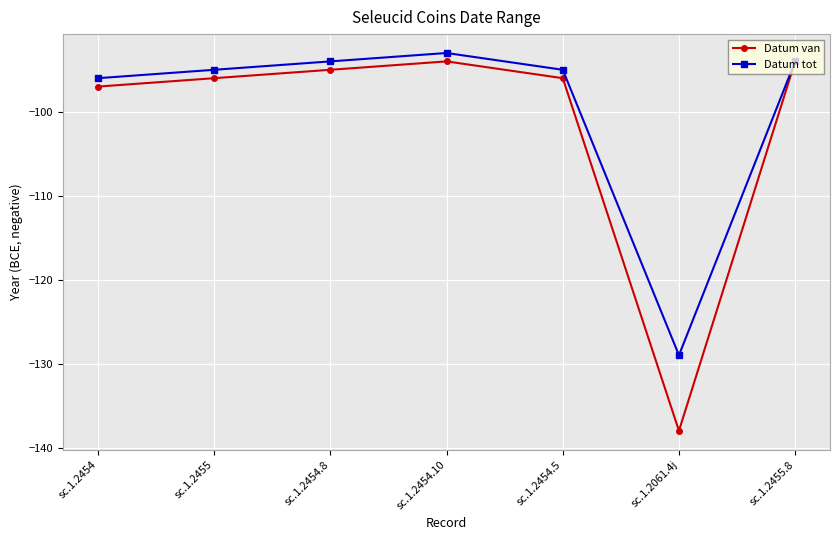

The value of Datum tot at sc.1.2455 is -53. True or false?

False